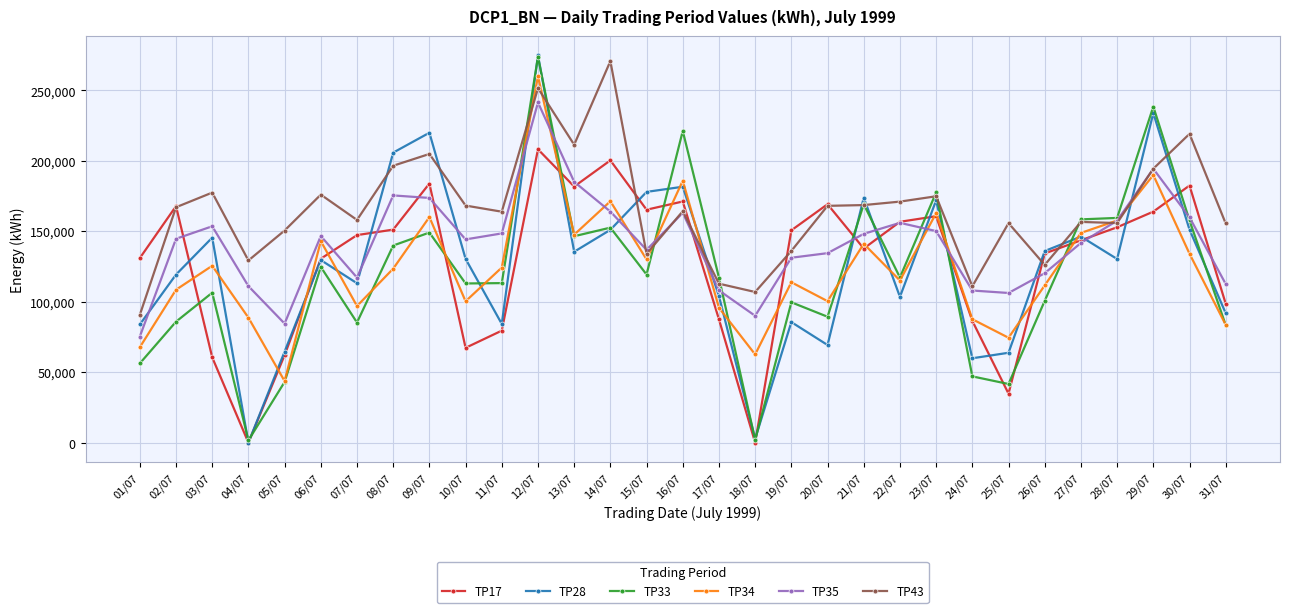

What is the difference between the second highest and second lowest values in the TP17 series?

200200